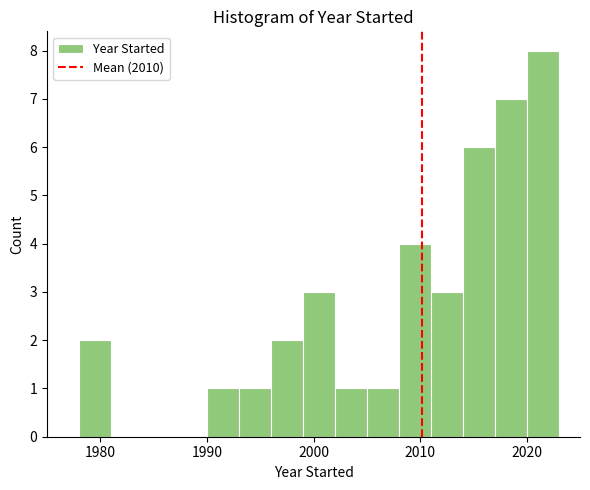

Read against the x-axis, roughly where is the centre of the tallest bar?

2022